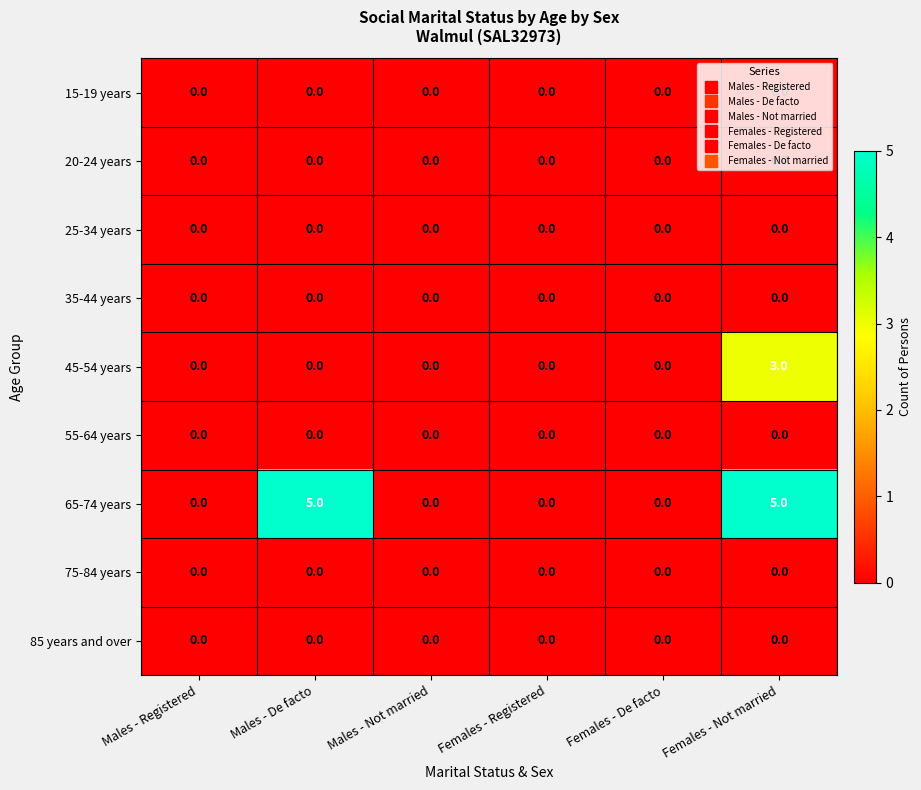

Is it true that 85 years and over equals 0 at Males - Not married?

True